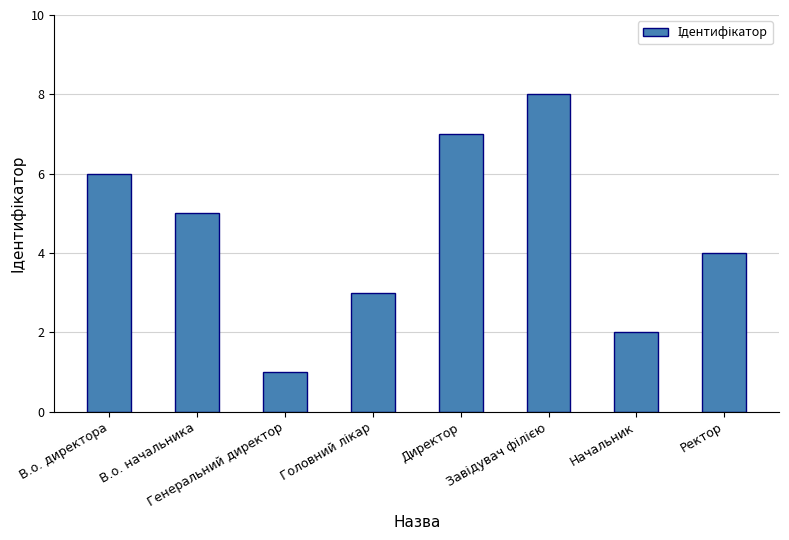

The chart shows a value of 1 at Генеральний директор. True or false?

True